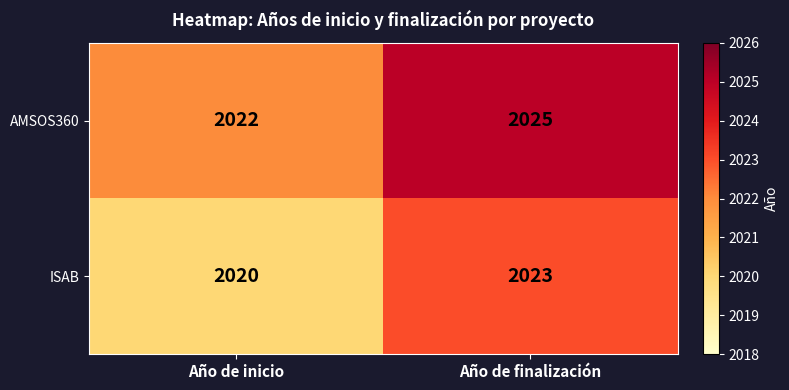

At how many categories does at least one series exceed 2020?

2